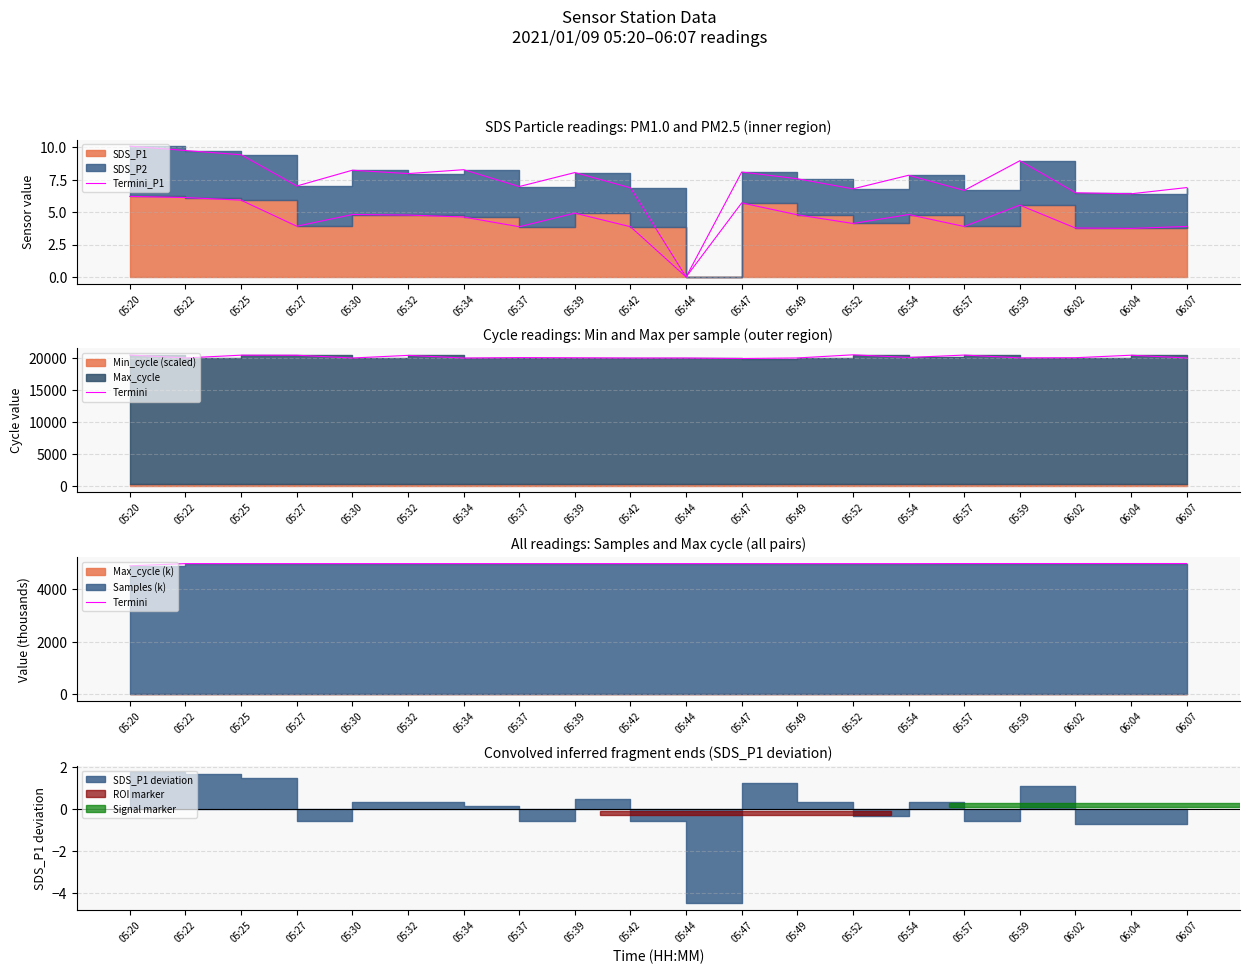

List the labels in order of Termini value, largest first.

06:04, 06:07, 05:59, 06:02, 05:57, 05:22, 05:37, 05:34, 05:44, 05:32, 05:39, 05:25, 05:27, 05:47, 05:30, 05:42, 05:49, 05:52, 05:54, 05:20